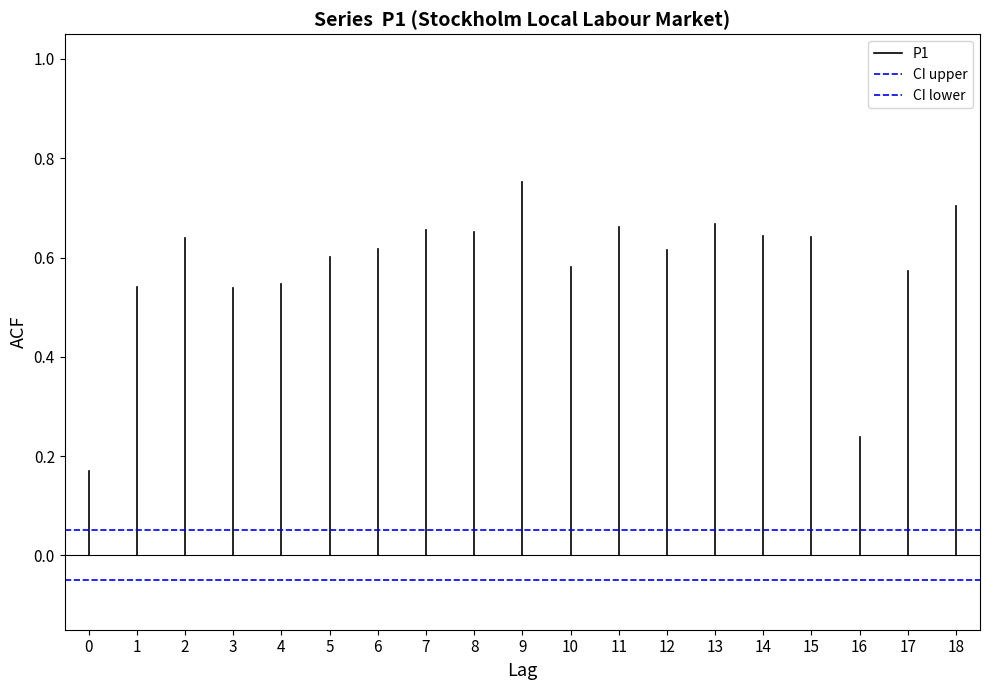

Is the value of P1 at 1 greater than the value of CI lower at 1?

Yes